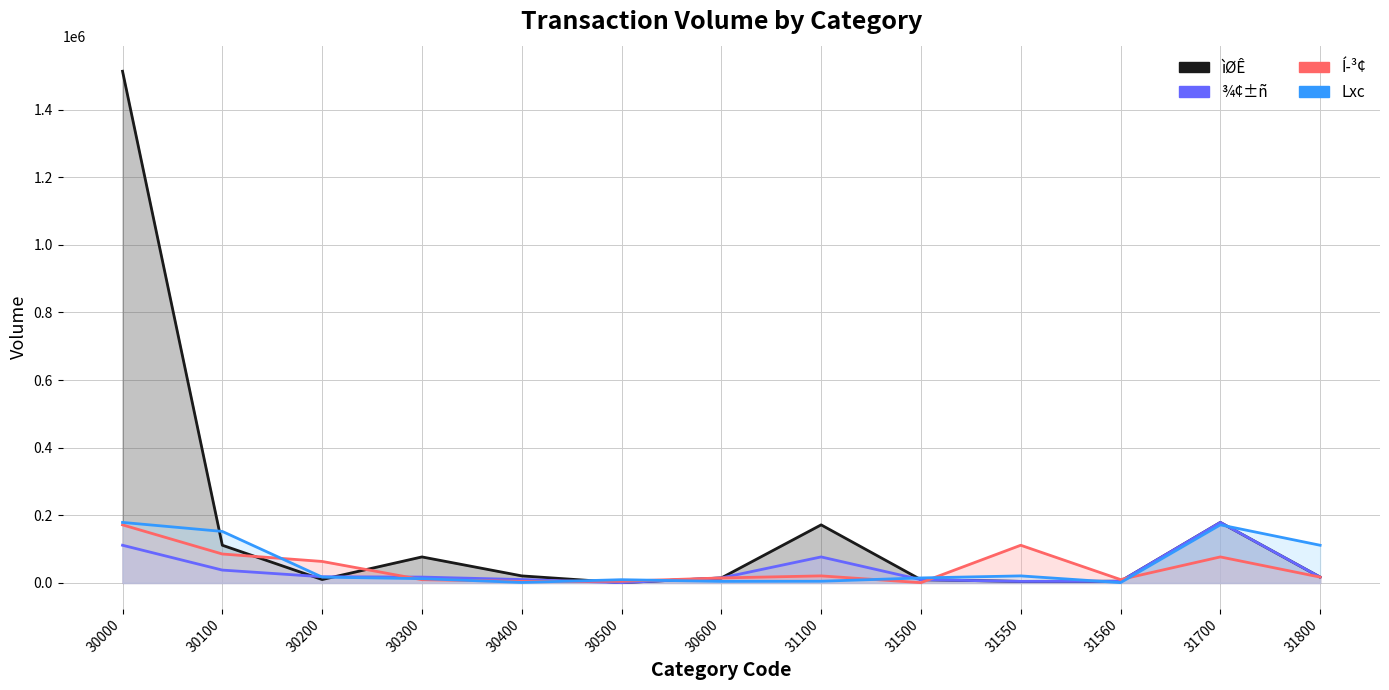

True or false: ¾¢±ñ has more than 1 points higher than both neighbors.

True